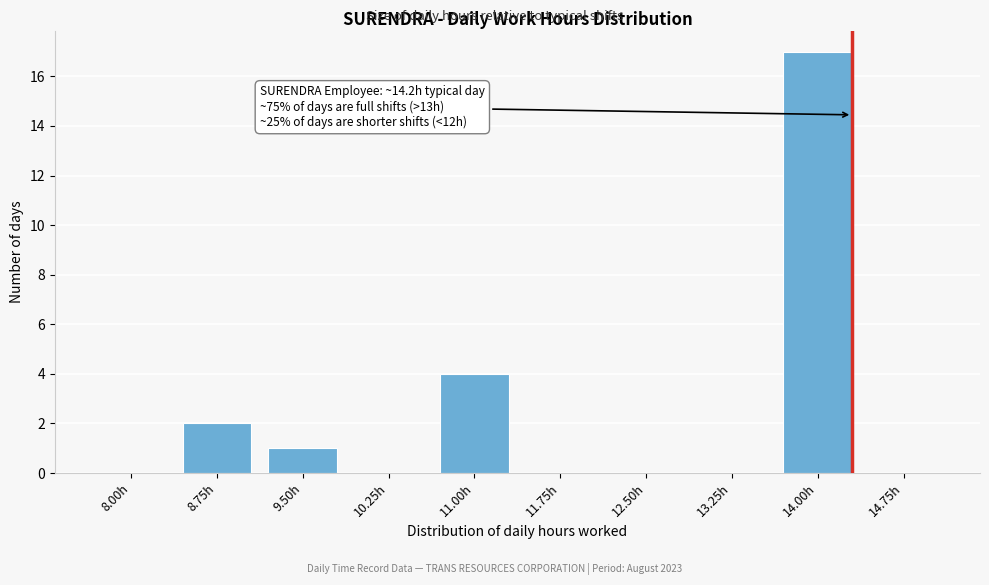

Reading left to right, extract all data points from this chart.

8.00h=0	8.75h=2	9.50h=1	10.25h=0	11.00h=4	11.75h=0	12.50h=0	13.25h=0	14.00h=17	14.75h=0